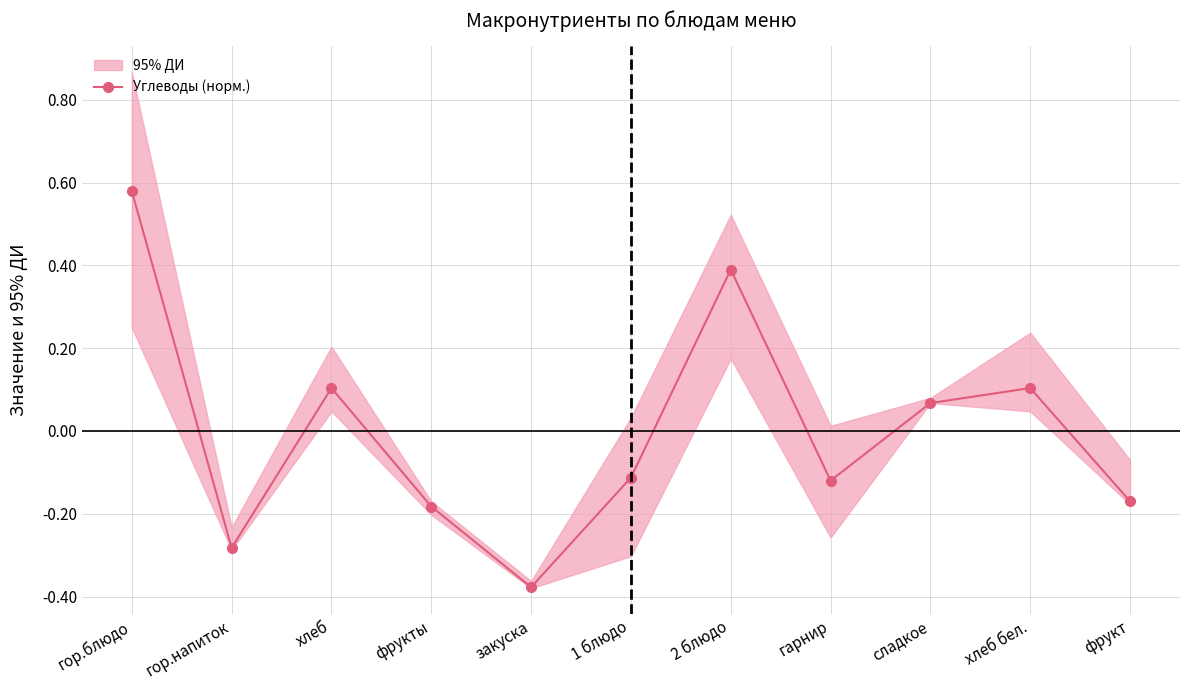

At which category does the chart reach its peak across all series?

гор.блюдо